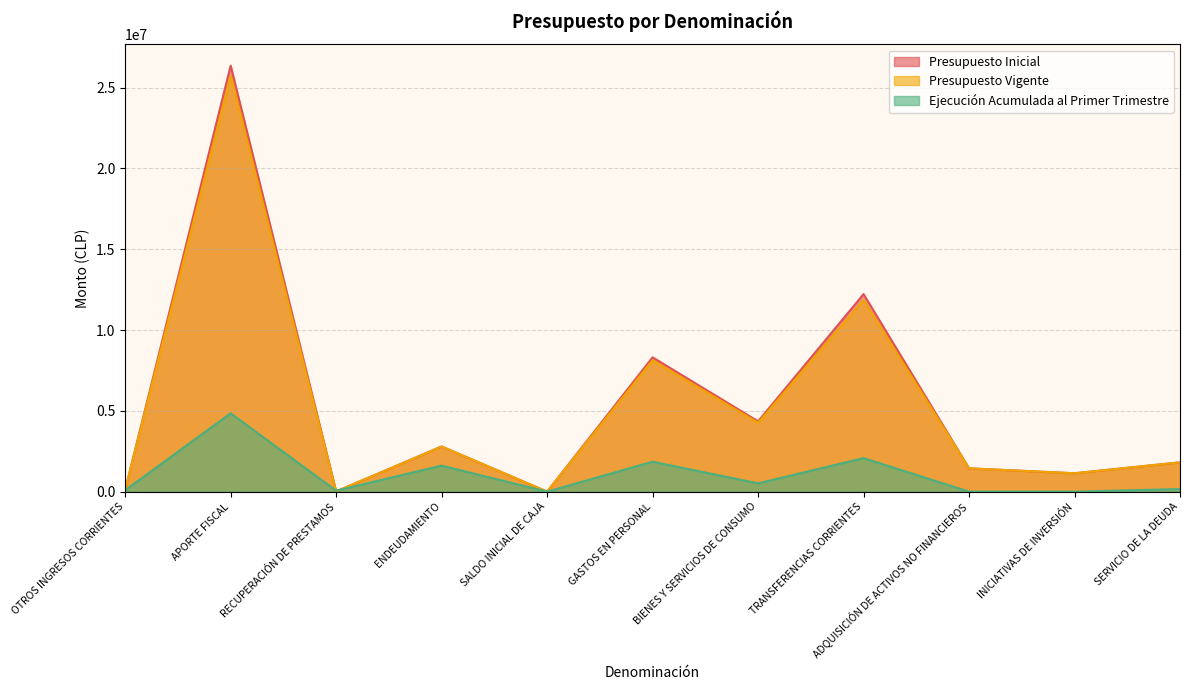

What are all the series names shown in the legend?

Presupuesto Inicial, Presupuesto Vigente, Ejecución Acumulada al Primer Trimestre